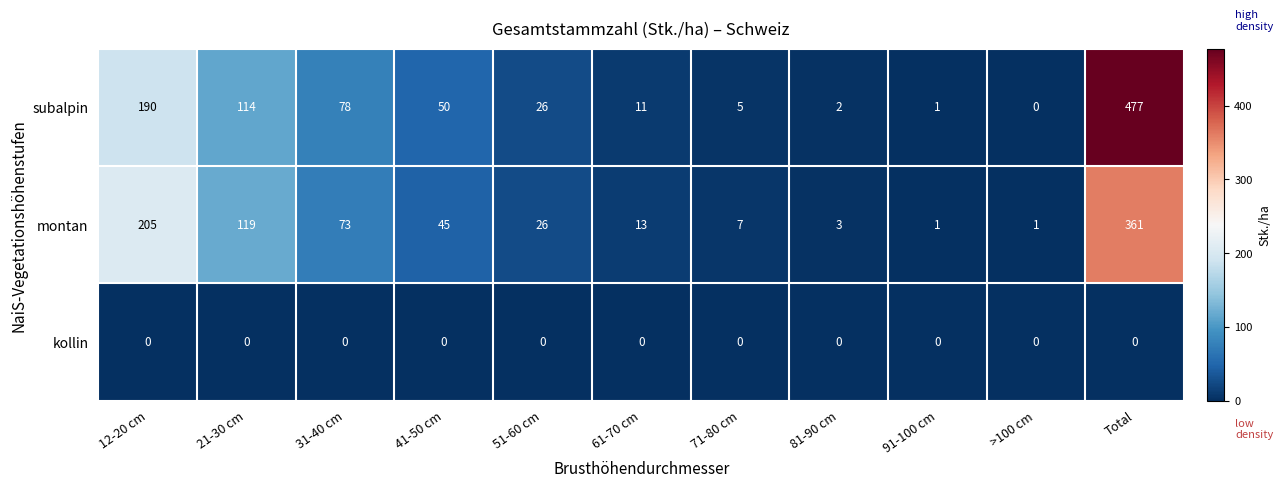

Count the number of data series in this chart.

3